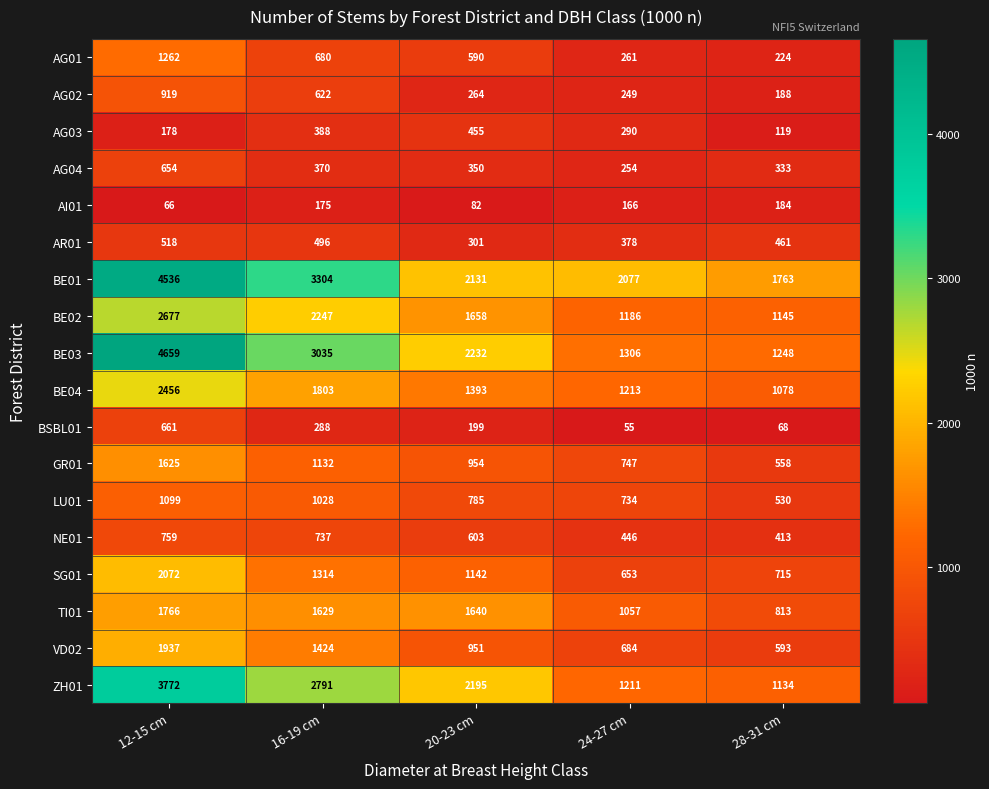

What is the lowest value of the NE01 series?

413